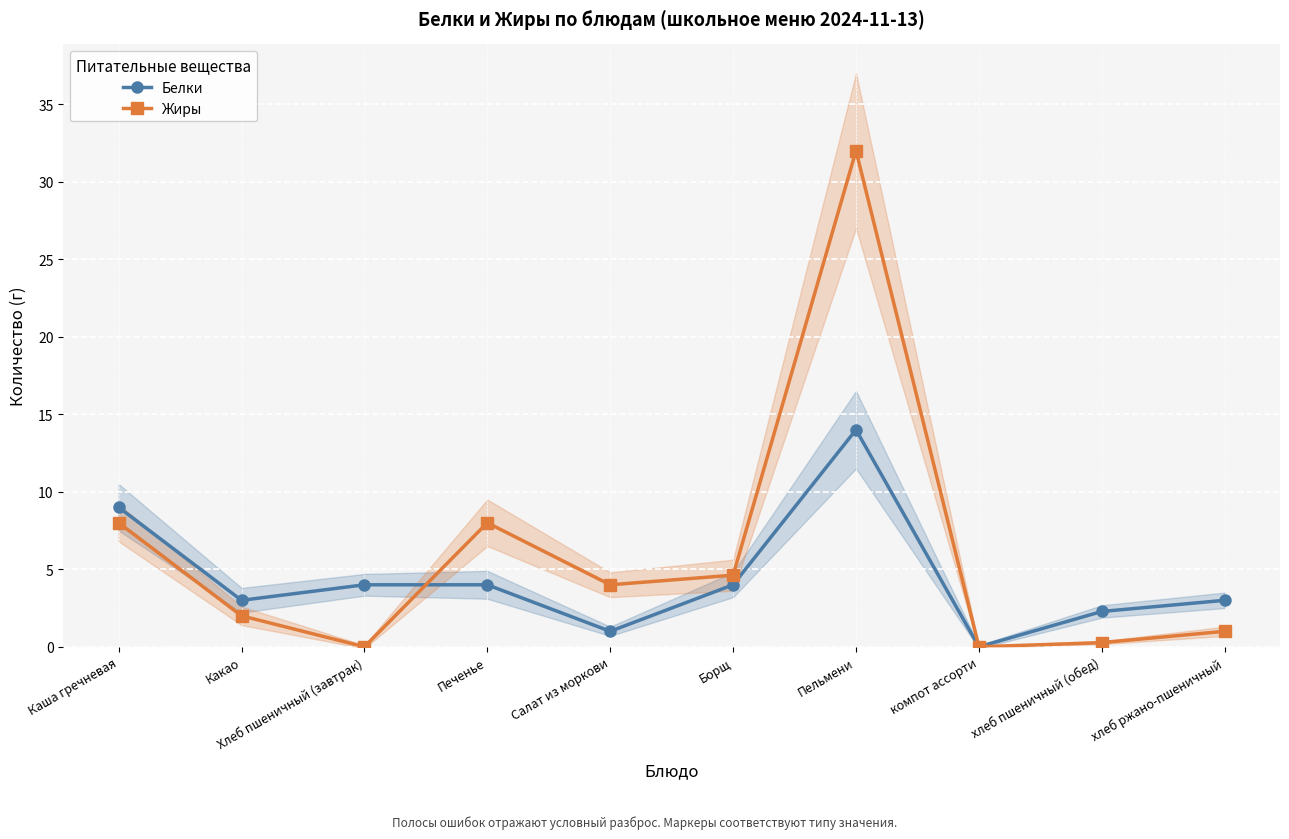

What is the value of the Жиры point at the 7th from the left?

32.0